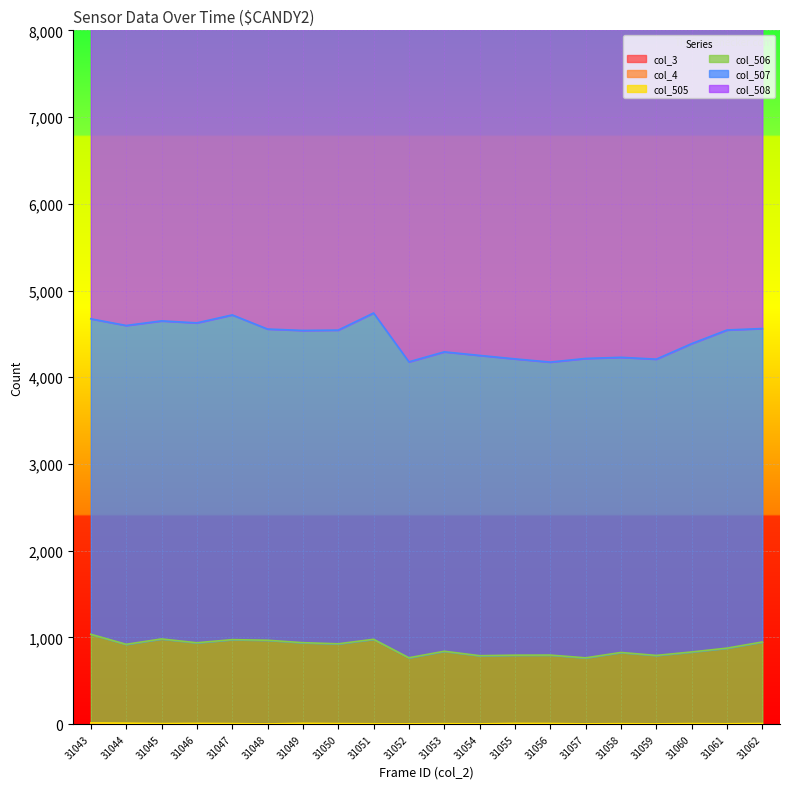

What is the maximum value shown in the chart?

7066